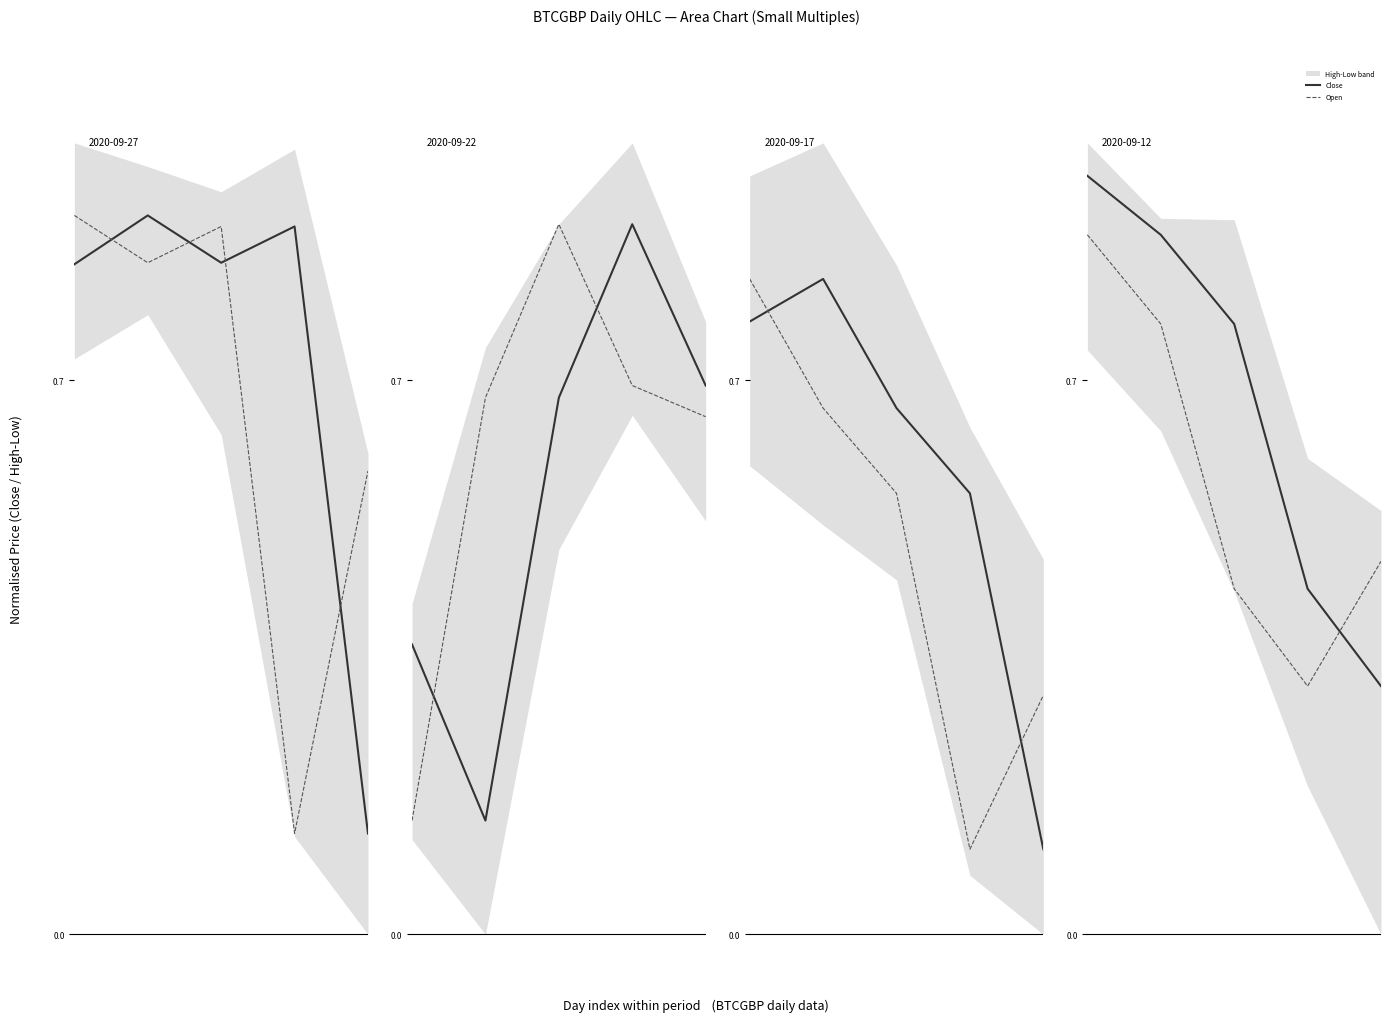

Between 4 and 1, which is larger?

1